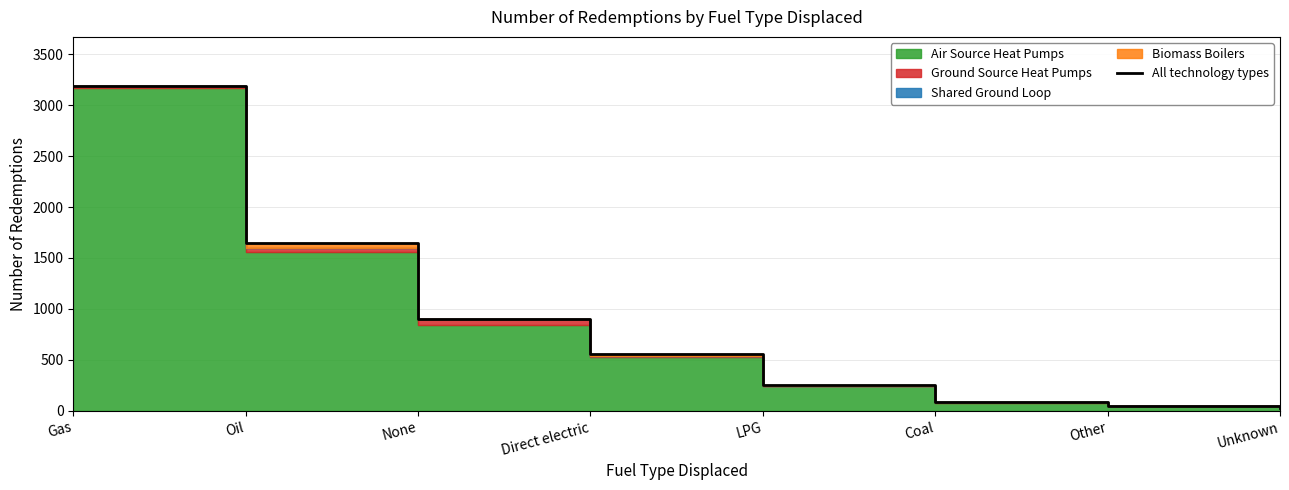

True or false: the data shows 91 at Coal.

True